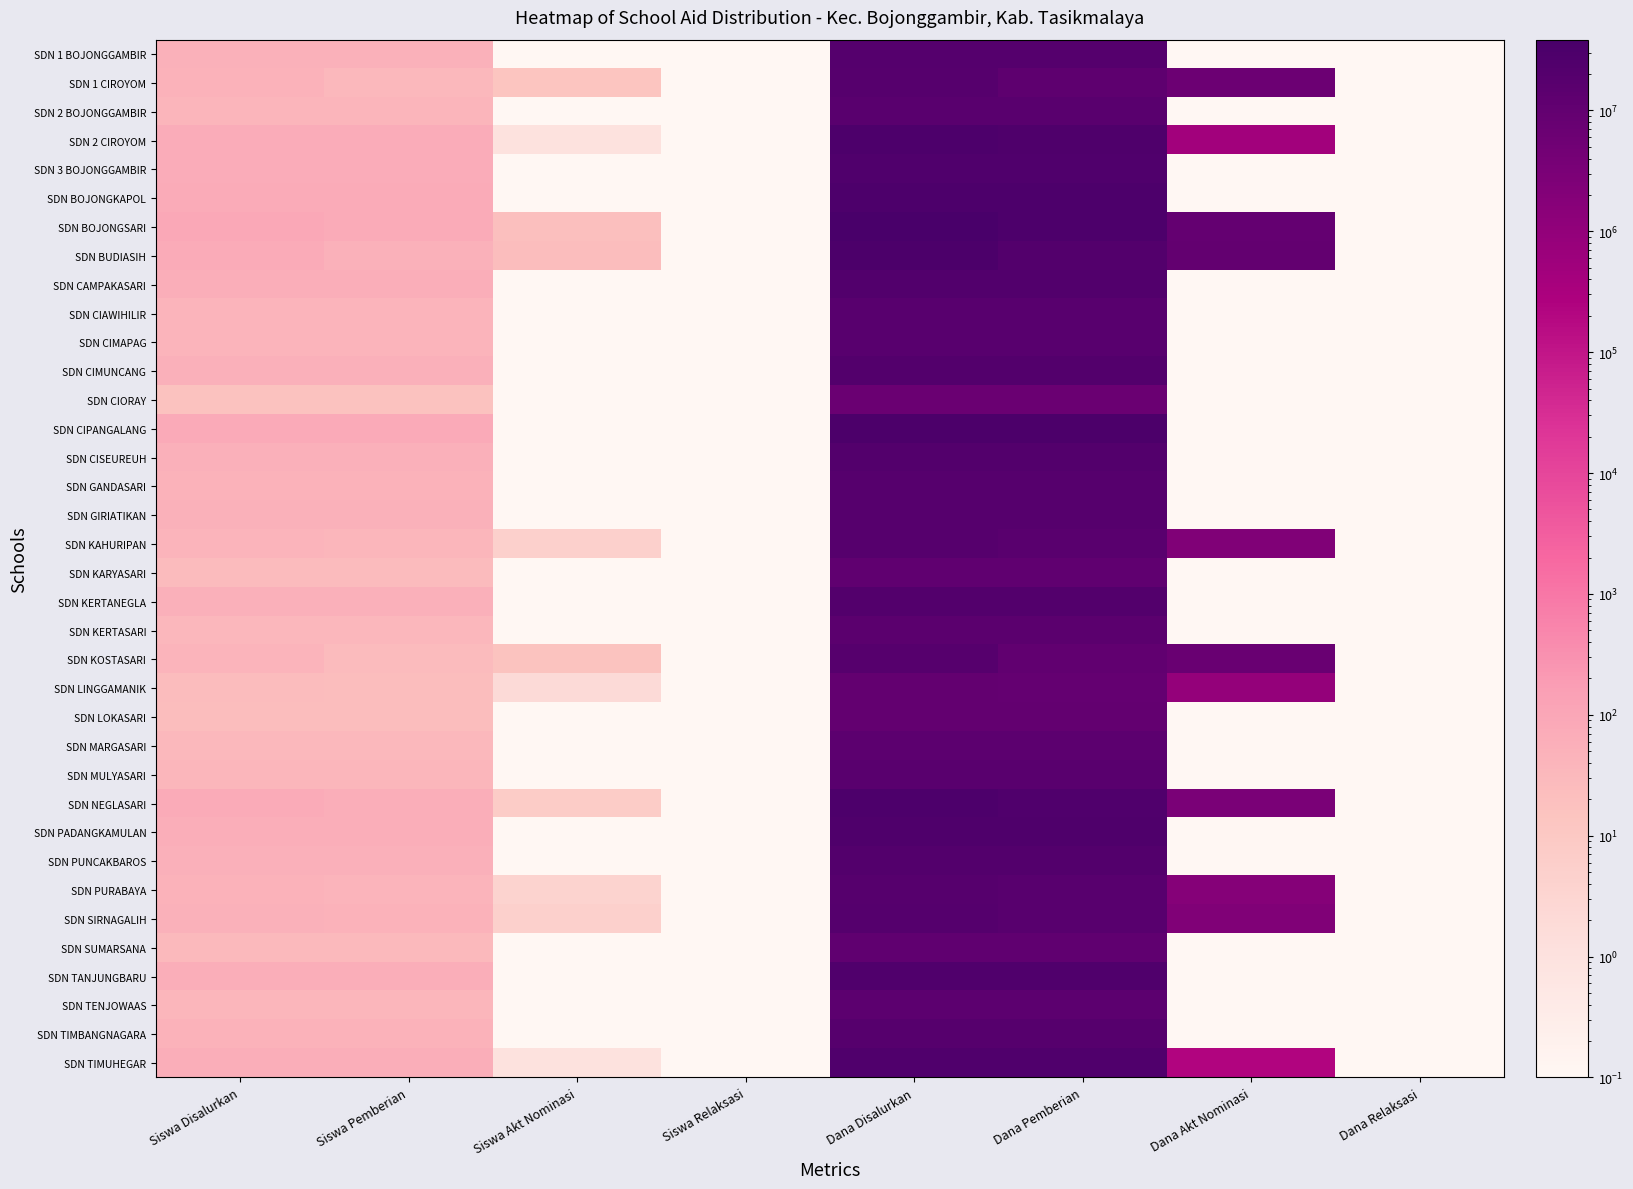

Reading left to right, transcribe all the data shown in this chart.

SDN 1 BOJONGGAMBIR: Siswa Disalurkan=50.0	Siswa Pemberian=50.0	Siswa Akt Nominasi=0.0	Siswa Relaksasi=0.0	Dana Disalurkan=20025000.0	Dana Pemberian=20025000.0	Dana Akt Nominasi=0.0	Dana Relaksasi=0.0
SDN 1 CIROYOM: Siswa Disalurkan=46.0	Siswa Pemberian=32.0	Siswa Akt Nominasi=14.0	Siswa Relaksasi=0.0	Dana Disalurkan=19125000.0	Dana Pemberian=12825000.0	Dana Akt Nominasi=6300000.0	Dana Relaksasi=0.0
SDN 2 BOJONGGAMBIR: Siswa Disalurkan=41.0	Siswa Pemberian=41.0	Siswa Akt Nominasi=0.0	Siswa Relaksasi=0.0	Dana Disalurkan=16425000.0	Dana Pemberian=16425000.0	Dana Akt Nominasi=0.0	Dana Relaksasi=0.0
SDN 2 CIROYOM: Siswa Disalurkan=70.0	Siswa Pemberian=69.0	Siswa Akt Nominasi=1.0	Siswa Relaksasi=0.0	Dana Disalurkan=28350000.0	Dana Pemberian=27900000.0	Dana Akt Nominasi=450000.0	Dana Relaksasi=0.0
SDN 3 BOJONGGAMBIR: Siswa Disalurkan=68.0	Siswa Pemberian=68.0	Siswa Akt Nominasi=0.0	Siswa Relaksasi=0.0	Dana Disalurkan=26100000.0	Dana Pemberian=26100000.0	Dana Akt Nominasi=0.0	Dana Relaksasi=0.0
SDN BOJONGKAPOL: Siswa Disalurkan=73.0	Siswa Pemberian=73.0	Siswa Akt Nominasi=0.0	Siswa Relaksasi=0.0	Dana Disalurkan=28350000.0	Dana Pemberian=28350000.0	Dana Akt Nominasi=0.0	Dana Relaksasi=0.0
SDN BOJONGSARI: Siswa Disalurkan=93.0	Siswa Pemberian=73.0	Siswa Akt Nominasi=20.0	Siswa Relaksasi=0.0	Dana Disalurkan=38475000.0	Dana Pemberian=29475000.0	Dana Akt Nominasi=9000000.0	Dana Relaksasi=0.0
SDN BUDIASIH: Siswa Disalurkan=75.0	Siswa Pemberian=52.0	Siswa Akt Nominasi=23.0	Siswa Relaksasi=0.0	Dana Disalurkan=31725000.0	Dana Pemberian=21375000.0	Dana Akt Nominasi=10350000.0	Dana Relaksasi=0.0
SDN CAMPAKASARI: Siswa Disalurkan=62.0	Siswa Pemberian=62.0	Siswa Akt Nominasi=0.0	Siswa Relaksasi=0.0	Dana Disalurkan=23850000.0	Dana Pemberian=23850000.0	Dana Akt Nominasi=0.0	Dana Relaksasi=0.0
SDN CIAWIHILIR: Siswa Disalurkan=44.0	Siswa Pemberian=44.0	Siswa Akt Nominasi=0.0	Siswa Relaksasi=0.0	Dana Disalurkan=17550000.0	Dana Pemberian=17550000.0	Dana Akt Nominasi=0.0	Dana Relaksasi=0.0
SDN CIMAPAG: Siswa Disalurkan=43.0	Siswa Pemberian=43.0	Siswa Akt Nominasi=0.0	Siswa Relaksasi=0.0	Dana Disalurkan=17775000.0	Dana Pemberian=17775000.0	Dana Akt Nominasi=0.0	Dana Relaksasi=0.0
SDN CIMUNCANG: Siswa Disalurkan=53.0	Siswa Pemberian=53.0	Siswa Akt Nominasi=0.0	Siswa Relaksasi=0.0	Dana Disalurkan=21150000.0	Dana Pemberian=21150000.0	Dana Akt Nominasi=0.0	Dana Relaksasi=0.0
SDN CIORAY: Siswa Disalurkan=17.0	Siswa Pemberian=17.0	Siswa Akt Nominasi=0.0	Siswa Relaksasi=0.0	Dana Disalurkan=6750000.0	Dana Pemberian=6750000.0	Dana Akt Nominasi=0.0	Dana Relaksasi=0.0
SDN CIPANGALANG: Siswa Disalurkan=79.0	Siswa Pemberian=79.0	Siswa Akt Nominasi=0.0	Siswa Relaksasi=0.0	Dana Disalurkan=31275000.0	Dana Pemberian=31275000.0	Dana Akt Nominasi=0.0	Dana Relaksasi=0.0
SDN CISEUREUH: Siswa Disalurkan=55.0	Siswa Pemberian=55.0	Siswa Akt Nominasi=0.0	Siswa Relaksasi=0.0	Dana Disalurkan=20925000.0	Dana Pemberian=20925000.0	Dana Akt Nominasi=0.0	Dana Relaksasi=0.0
SDN GANDASARI: Siswa Disalurkan=48.0	Siswa Pemberian=48.0	Siswa Akt Nominasi=0.0	Siswa Relaksasi=0.0	Dana Disalurkan=19125000.0	Dana Pemberian=19125000.0	Dana Akt Nominasi=0.0	Dana Relaksasi=0.0
SDN GIRIATIKAN: Siswa Disalurkan=51.0	Siswa Pemberian=51.0	Siswa Akt Nominasi=0.0	Siswa Relaksasi=0.0	Dana Disalurkan=18675000.0	Dana Pemberian=18675000.0	Dana Akt Nominasi=0.0	Dana Relaksasi=0.0
SDN KAHURIPAN: Siswa Disalurkan=43.0	Siswa Pemberian=38.0	Siswa Akt Nominasi=5.0	Siswa Relaksasi=0.0	Dana Disalurkan=18000000.0	Dana Pemberian=15750000.0	Dana Akt Nominasi=2250000.0	Dana Relaksasi=0.0
SDN KARYASARI: Siswa Disalurkan=27.0	Siswa Pemberian=27.0	Siswa Akt Nominasi=0.0	Siswa Relaksasi=0.0	Dana Disalurkan=11925000.0	Dana Pemberian=11925000.0	Dana Akt Nominasi=0.0	Dana Relaksasi=0.0
SDN KERTANEGLA: Siswa Disalurkan=53.0	Siswa Pemberian=53.0	Siswa Akt Nominasi=0.0	Siswa Relaksasi=0.0	Dana Disalurkan=21375000.0	Dana Pemberian=21375000.0	Dana Akt Nominasi=0.0	Dana Relaksasi=0.0
SDN KERTASARI: Siswa Disalurkan=34.0	Siswa Pemberian=34.0	Siswa Akt Nominasi=0.0	Siswa Relaksasi=0.0	Dana Disalurkan=14400000.0	Dana Pemberian=14400000.0	Dana Akt Nominasi=0.0	Dana Relaksasi=0.0
SDN KOSTASARI: Siswa Disalurkan=43.0	Siswa Pemberian=27.0	Siswa Akt Nominasi=16.0	Siswa Relaksasi=0.0	Dana Disalurkan=18000000.0	Dana Pemberian=10800000.0	Dana Akt Nominasi=7200000.0	Dana Relaksasi=0.0
SDN LINGGAMANIK: Siswa Disalurkan=25.0	Siswa Pemberian=23.0	Siswa Akt Nominasi=2.0	Siswa Relaksasi=0.0	Dana Disalurkan=10350000.0	Dana Pemberian=9450000.0	Dana Akt Nominasi=900000.0	Dana Relaksasi=0.0
SDN LOKASARI: Siswa Disalurkan=24.0	Siswa Pemberian=24.0	Siswa Akt Nominasi=0.0	Siswa Relaksasi=0.0	Dana Disalurkan=9675000.0	Dana Pemberian=9675000.0	Dana Akt Nominasi=0.0	Dana Relaksasi=0.0
SDN MARGASARI: Siswa Disalurkan=32.0	Siswa Pemberian=32.0	Siswa Akt Nominasi=0.0	Siswa Relaksasi=0.0	Dana Disalurkan=13275000.0	Dana Pemberian=13275000.0	Dana Akt Nominasi=0.0	Dana Relaksasi=0.0
SDN MULYASARI: Siswa Disalurkan=38.0	Siswa Pemberian=38.0	Siswa Akt Nominasi=0.0	Siswa Relaksasi=0.0	Dana Disalurkan=15300000.0	Dana Pemberian=15300000.0	Dana Akt Nominasi=0.0	Dana Relaksasi=0.0
SDN NEGLASARI: Siswa Disalurkan=72.0	Siswa Pemberian=65.0	Siswa Akt Nominasi=7.0	Siswa Relaksasi=0.0	Dana Disalurkan=28800000.0	Dana Pemberian=25650000.0	Dana Akt Nominasi=3150000.0	Dana Relaksasi=0.0
SDN PADANGKAMULAN: Siswa Disalurkan=64.0	Siswa Pemberian=64.0	Siswa Akt Nominasi=0.0	Siswa Relaksasi=0.0	Dana Disalurkan=26550000.0	Dana Pemberian=26550000.0	Dana Akt Nominasi=0.0	Dana Relaksasi=0.0
SDN PUNCAKBAROS: Siswa Disalurkan=54.0	Siswa Pemberian=54.0	Siswa Akt Nominasi=0.0	Siswa Relaksasi=0.0	Dana Disalurkan=22050000.0	Dana Pemberian=22050000.0	Dana Akt Nominasi=0.0	Dana Relaksasi=0.0
SDN PURABAYA: Siswa Disalurkan=48.0	Siswa Pemberian=44.0	Siswa Akt Nominasi=4.0	Siswa Relaksasi=0.0	Dana Disalurkan=18900000.0	Dana Pemberian=17100000.0	Dana Akt Nominasi=1800000.0	Dana Relaksasi=0.0
SDN SIRNAGALIH: Siswa Disalurkan=52.0	Siswa Pemberian=47.0	Siswa Akt Nominasi=5.0	Siswa Relaksasi=0.0	Dana Disalurkan=20025000.0	Dana Pemberian=17775000.0	Dana Akt Nominasi=2250000.0	Dana Relaksasi=0.0
SDN SUMARSANA: Siswa Disalurkan=29.0	Siswa Pemberian=29.0	Siswa Akt Nominasi=0.0	Siswa Relaksasi=0.0	Dana Disalurkan=11925000.0	Dana Pemberian=11925000.0	Dana Akt Nominasi=0.0	Dana Relaksasi=0.0
SDN TANJUNGBARU: Siswa Disalurkan=63.0	Siswa Pemberian=63.0	Siswa Akt Nominasi=0.0	Siswa Relaksasi=0.0	Dana Disalurkan=25650000.0	Dana Pemberian=25650000.0	Dana Akt Nominasi=0.0	Dana Relaksasi=0.0
SDN TENJOWAAS: Siswa Disalurkan=36.0	Siswa Pemberian=36.0	Siswa Akt Nominasi=0.0	Siswa Relaksasi=0.0	Dana Disalurkan=13725000.0	Dana Pemberian=13725000.0	Dana Akt Nominasi=0.0	Dana Relaksasi=0.0
SDN TIMBANGNAGARA: Siswa Disalurkan=47.0	Siswa Pemberian=47.0	Siswa Akt Nominasi=0.0	Siswa Relaksasi=0.0	Dana Disalurkan=18675000.0	Dana Pemberian=18675000.0	Dana Akt Nominasi=0.0	Dana Relaksasi=0.0
SDN TIMUHEGAR: Siswa Disalurkan=63.0	Siswa Pemberian=62.0	Siswa Akt Nominasi=1.0	Siswa Relaksasi=0.0	Dana Disalurkan=24975000.0	Dana Pemberian=24750000.0	Dana Akt Nominasi=225000.0	Dana Relaksasi=0.0